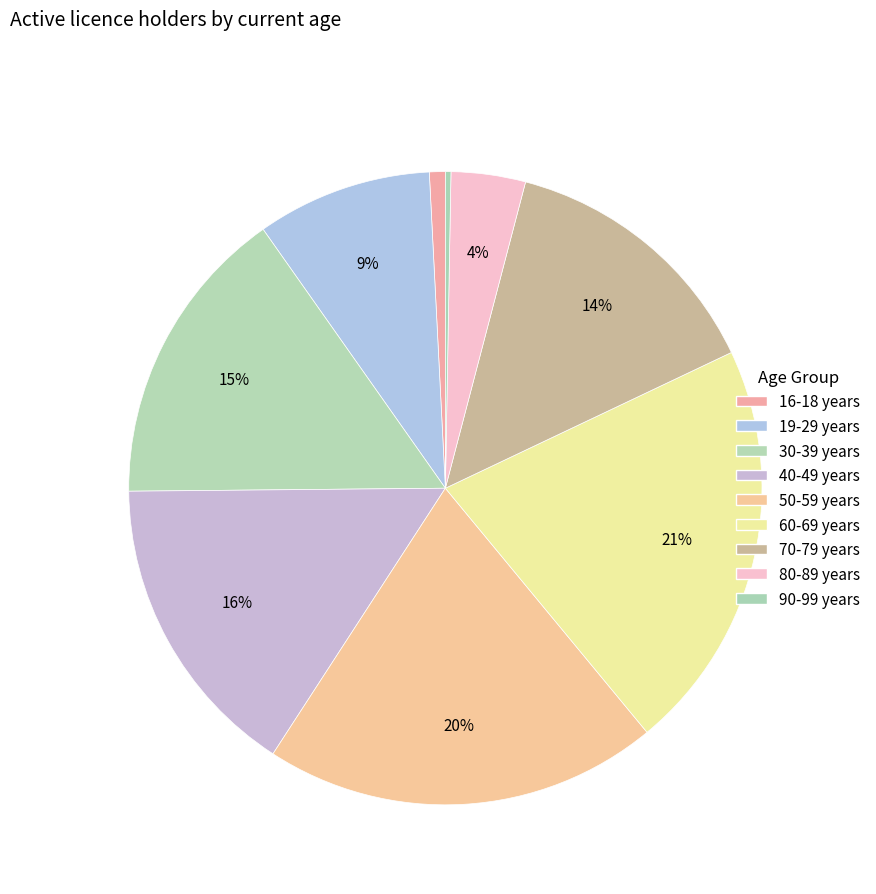

Count the number of slices in the pie.

9